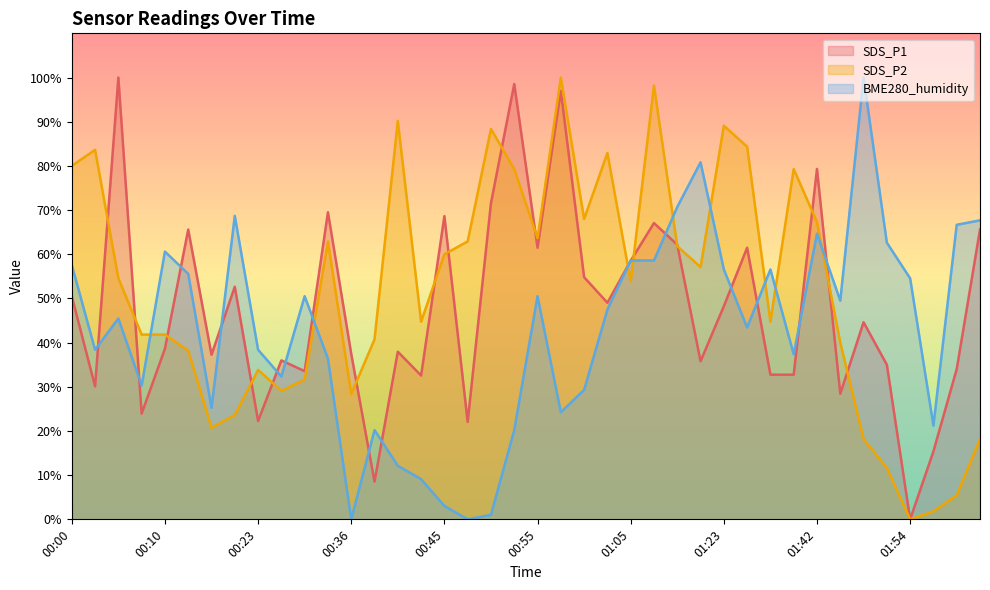

Where is the first local maximum for BME280_humidity?

00:05